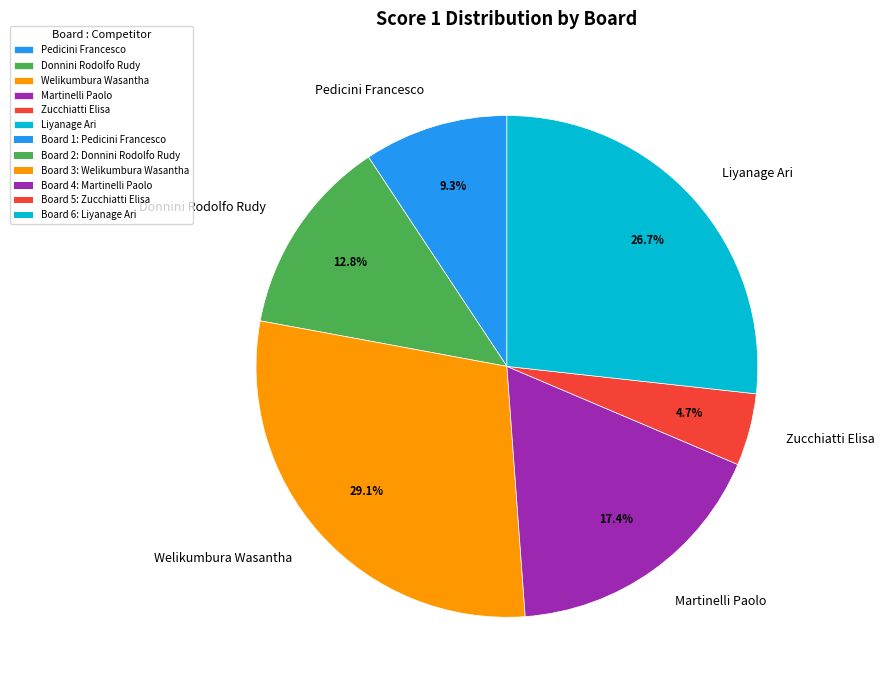

Rank the categories by value from highest to lowest.

Welikumbura Wasantha, Liyanage Ari, Martinelli Paolo, Donnini Rodolfo Rudy, Pedicini Francesco, Zucchiatti Elisa